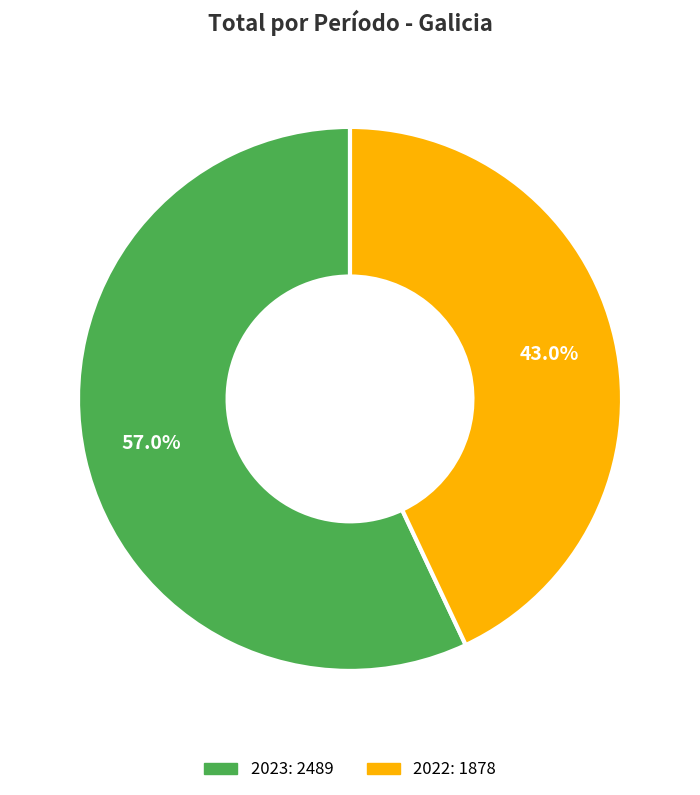

Is it true that 2022 is 34% of the pie?

False